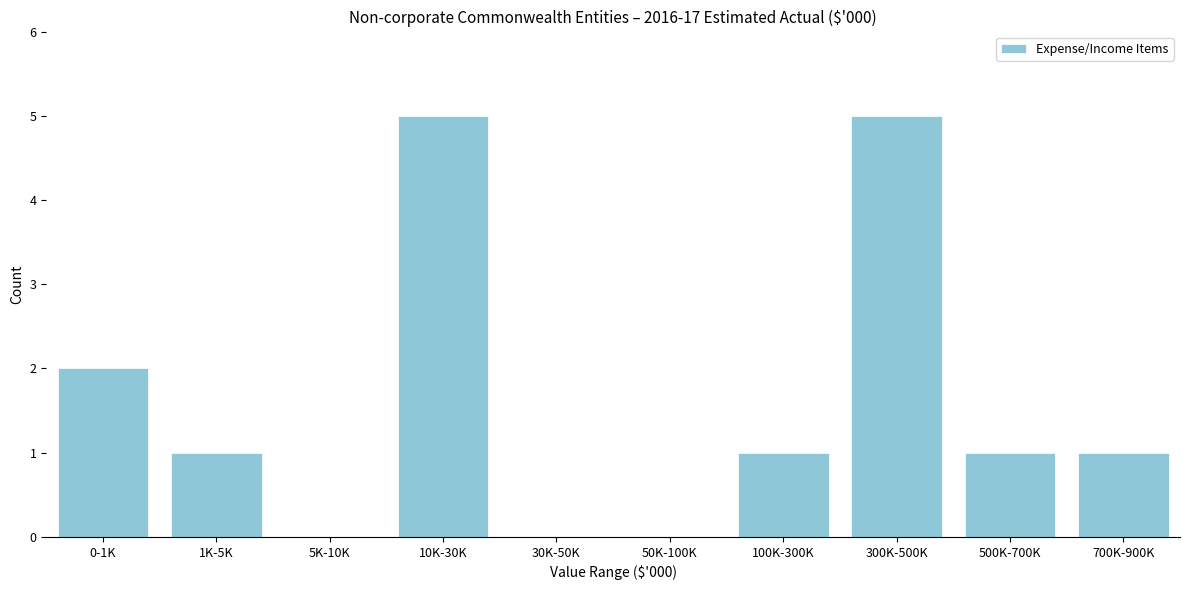

Reading left to right, list all the values displayed in this chart.

0-1K=2	1K-5K=1	5K-10K=0	10K-30K=5	30K-50K=0	50K-100K=0	100K-300K=1	300K-500K=5	500K-700K=1	700K-900K=1